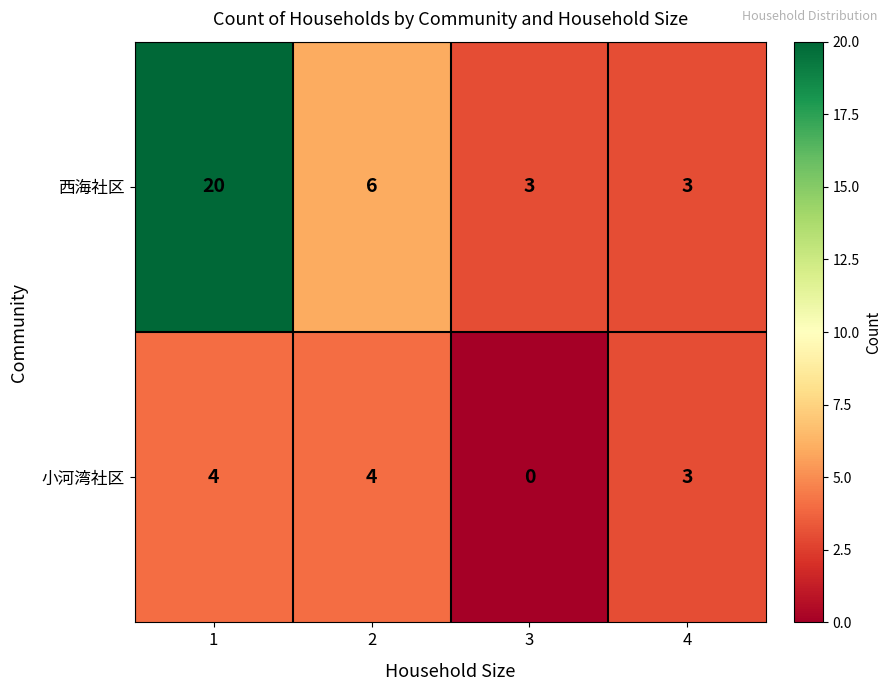

Between 2 and 4, which series saw the biggest shift?

西海社区